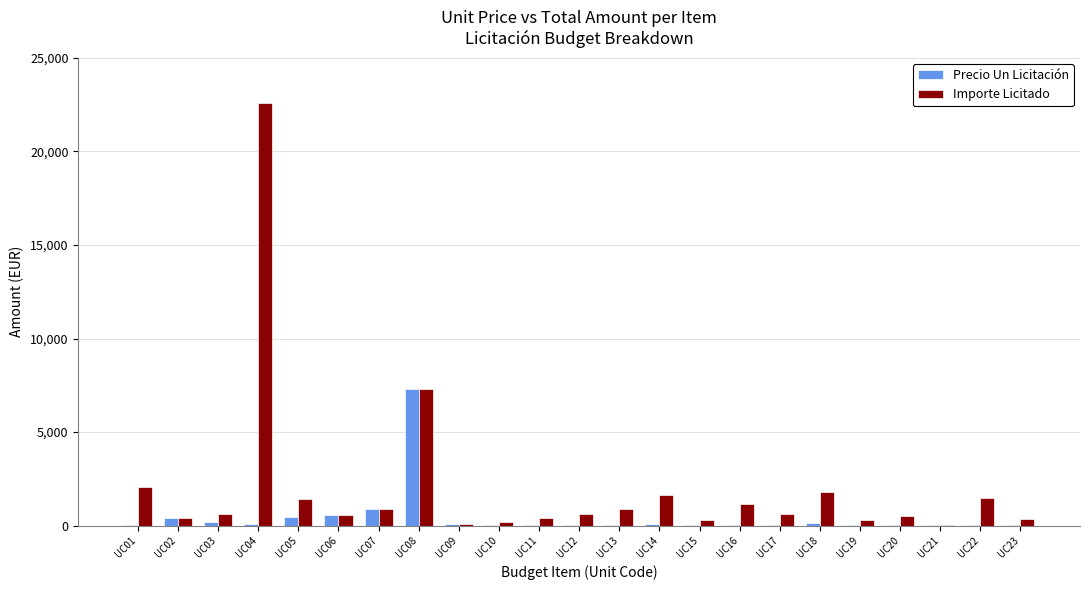

Which series changed the most between UC14 and UC17?

Importe Licitado